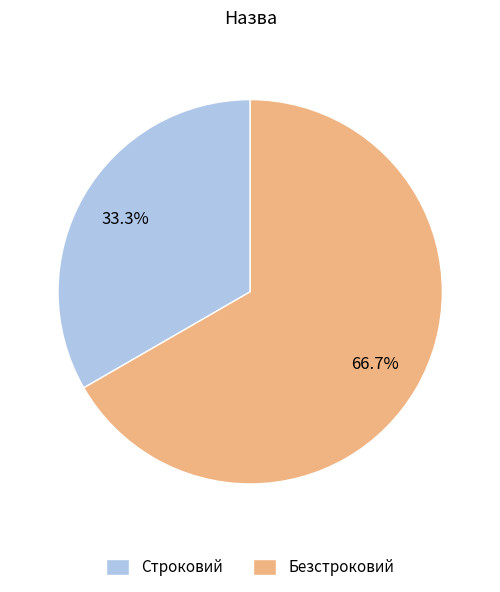

To the nearest percent, what is the combined percentage of Безстроковий and Строковий?

100%